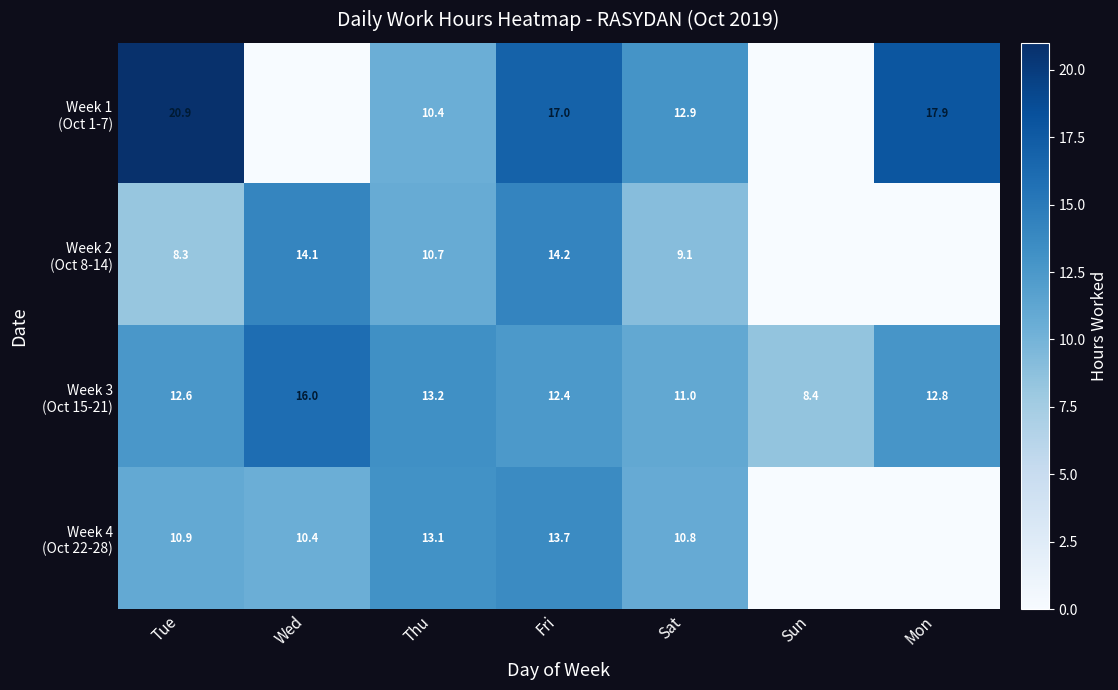

At which label is Week 2 (Oct 8-14) closest to 7?

Tue